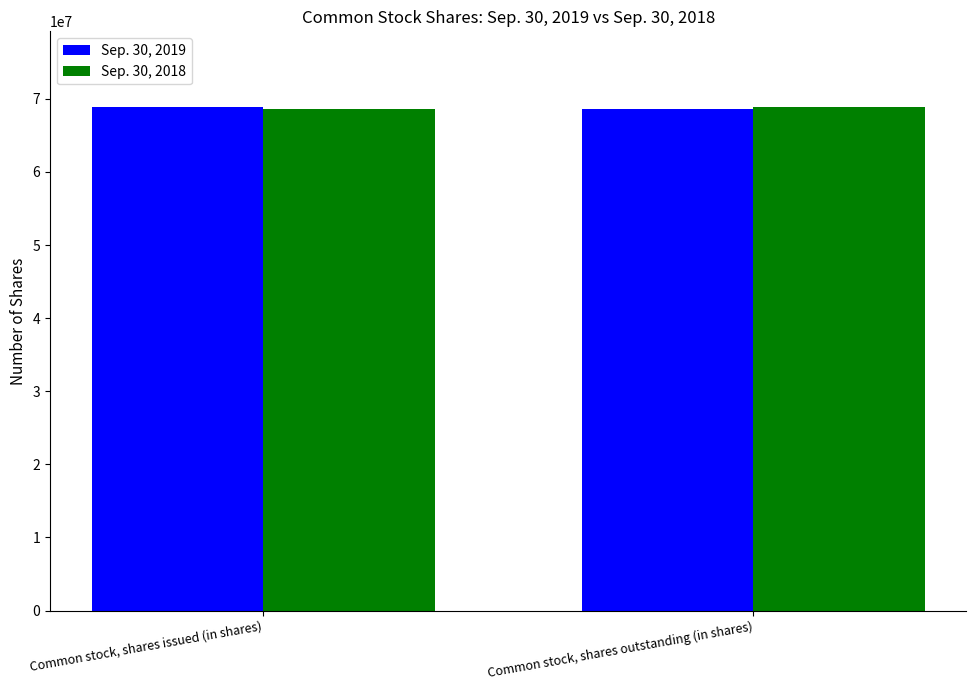

How many data points does each series have?

2